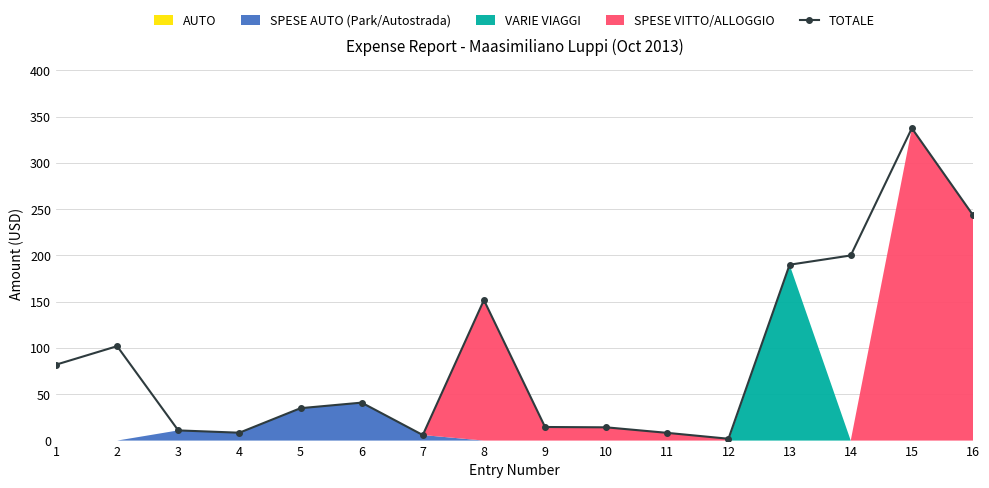

Which category has the highest value across all series?

15